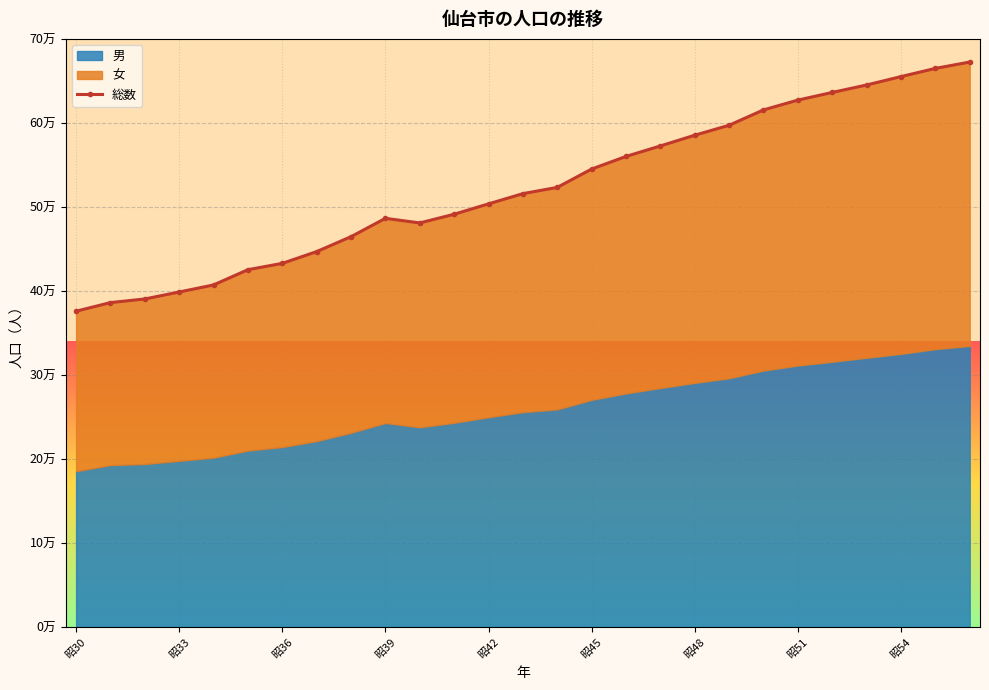

Approximately how many times larger is the value at 昭42 compared to 昭48?

0.9